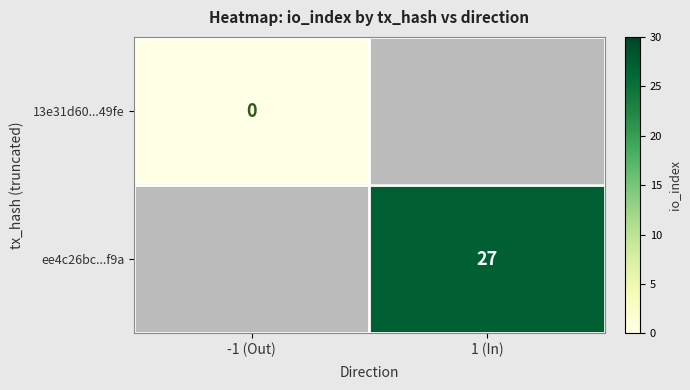

What is the greatest value displayed?

27.0